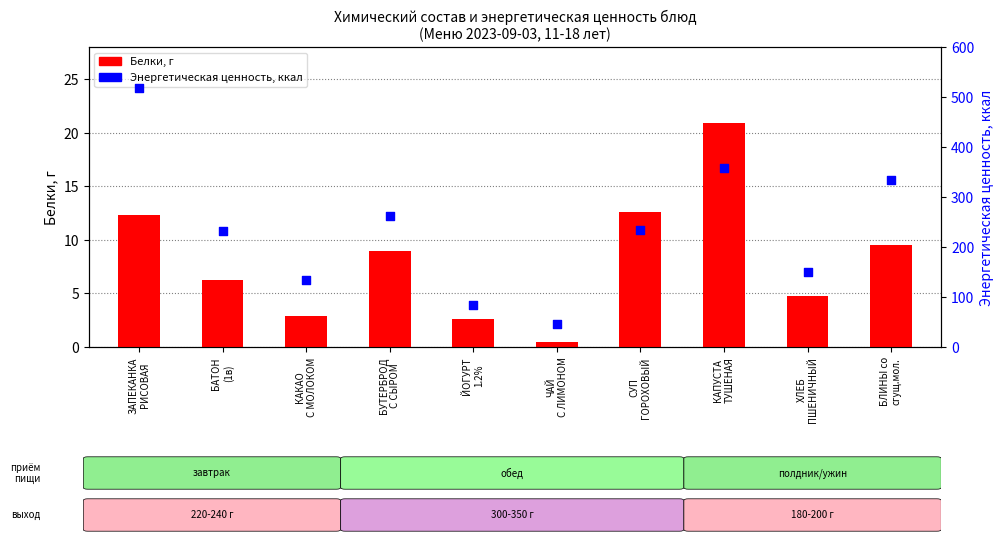

Which series has the largest total across all categories?

Энергетическая ценность, ккал